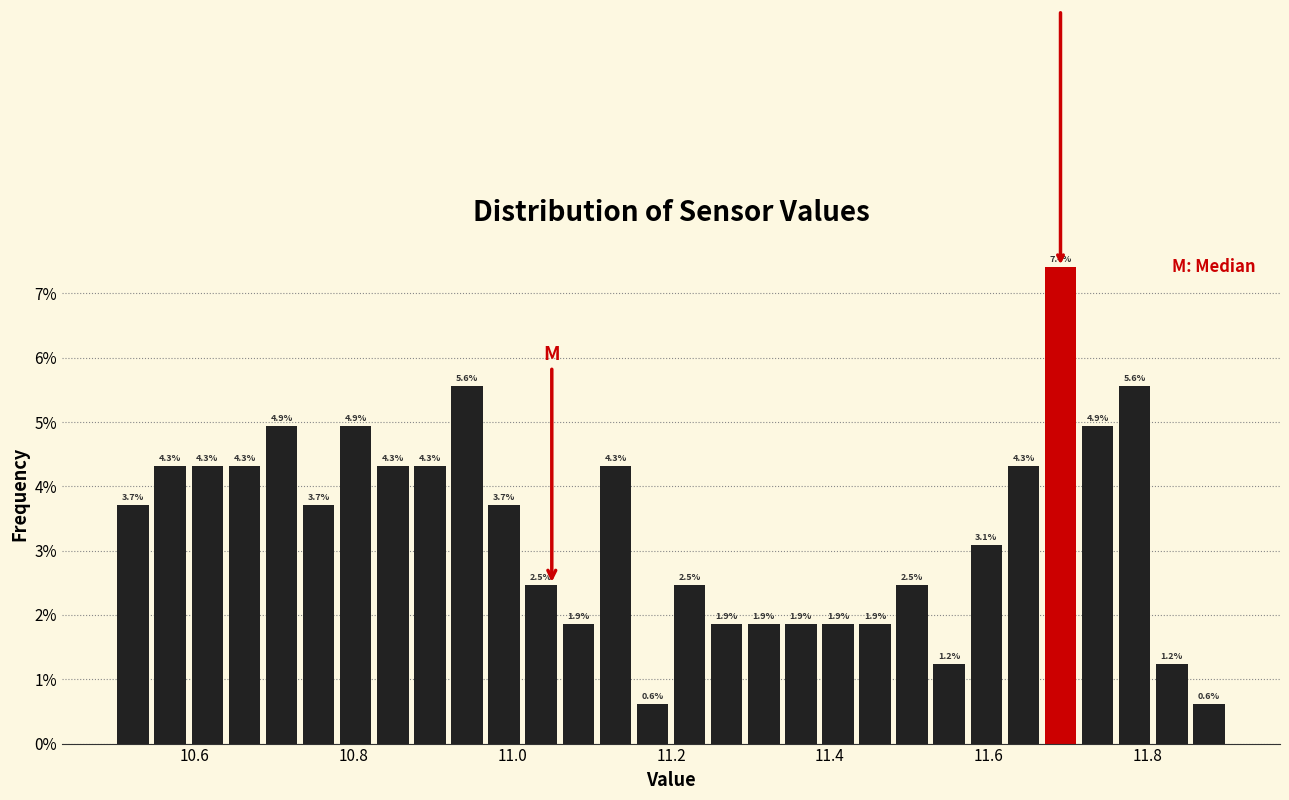

Around what value on the x-axis is the tallest bar? Give the approximate position of its centre, as read against the axis.

11.70